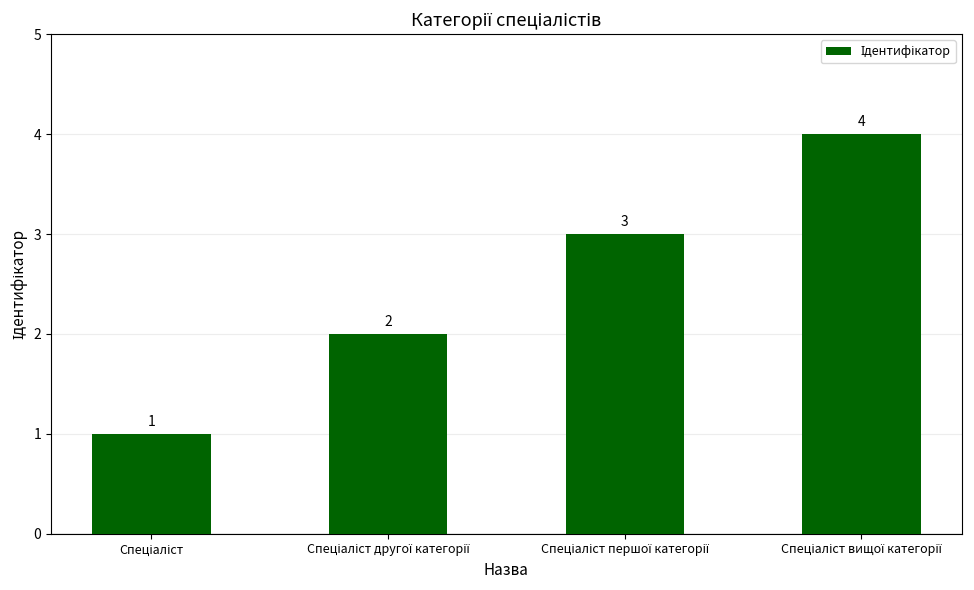

How many values are between 2 and 4?

3